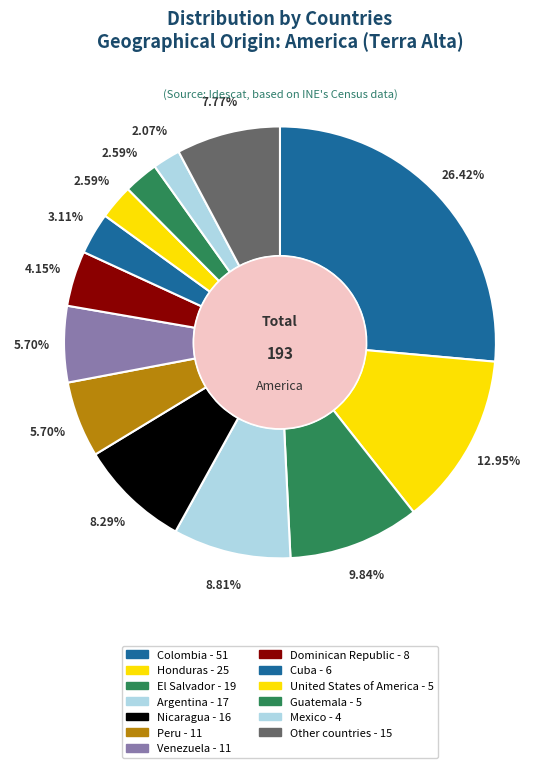

Does El Salvador represent more than half of the total?

No